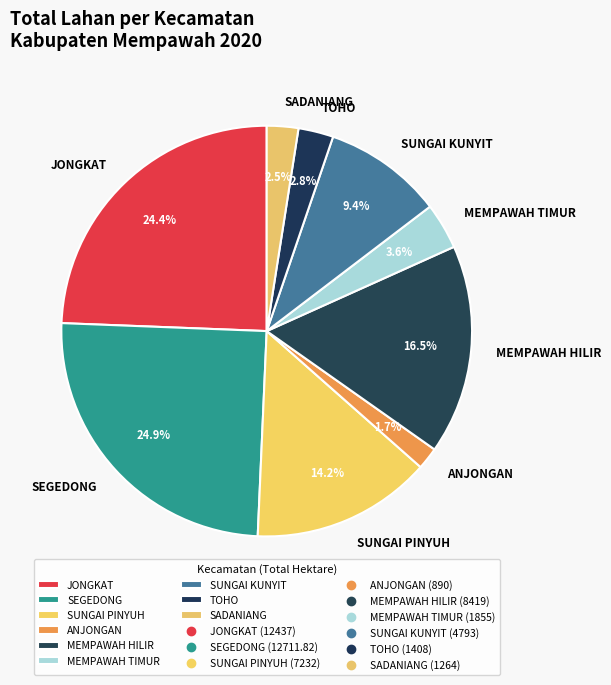

Does SADANIANG account for over 50% of the chart?

No